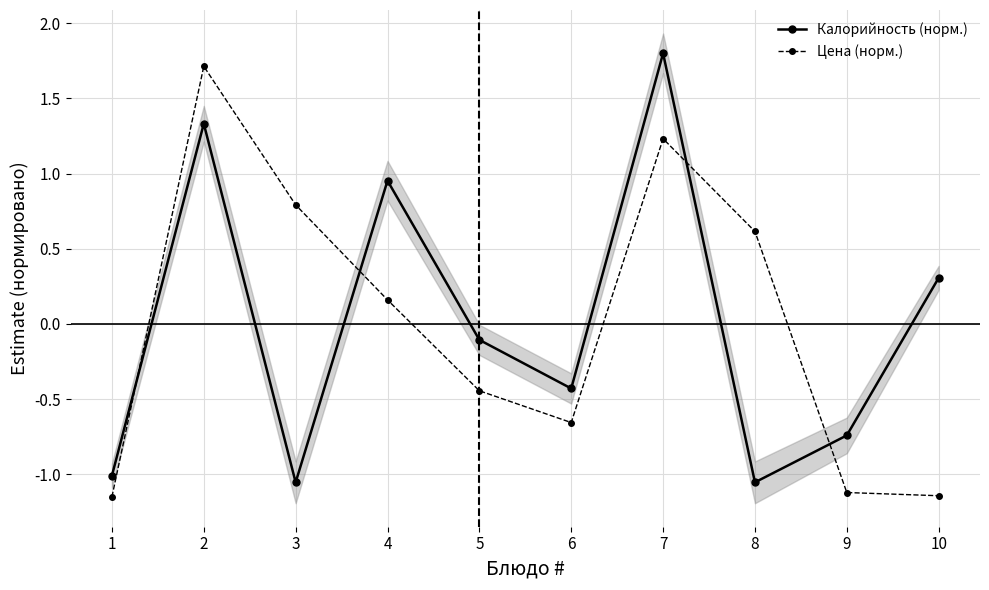

At which label does Калорийность (норм.) reach its peak?

7